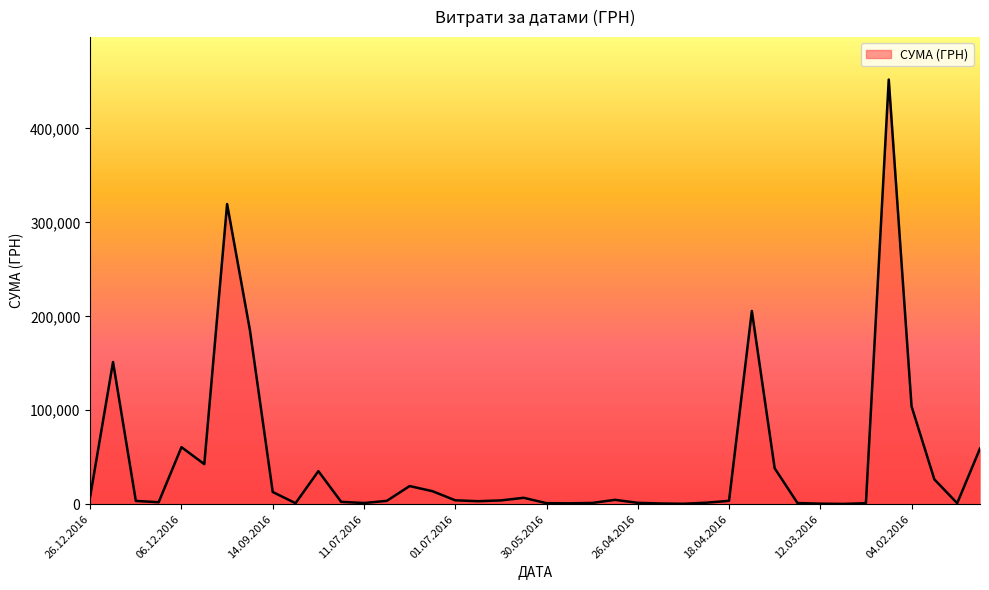

What is the maximum value shown in the chart?

452100.0